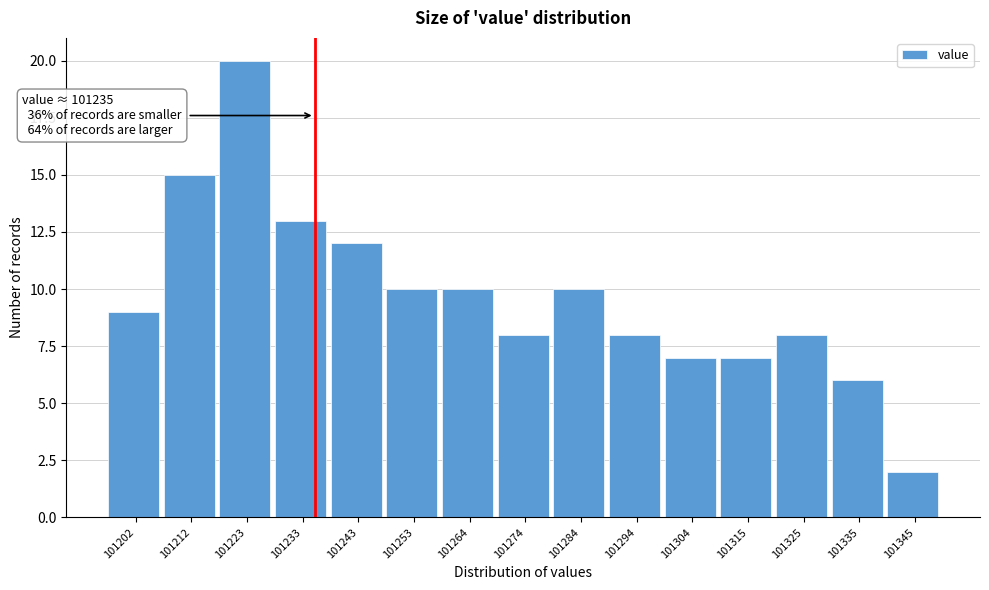

Over which range of the x-axis is the bar tallest?

101218 to 101228